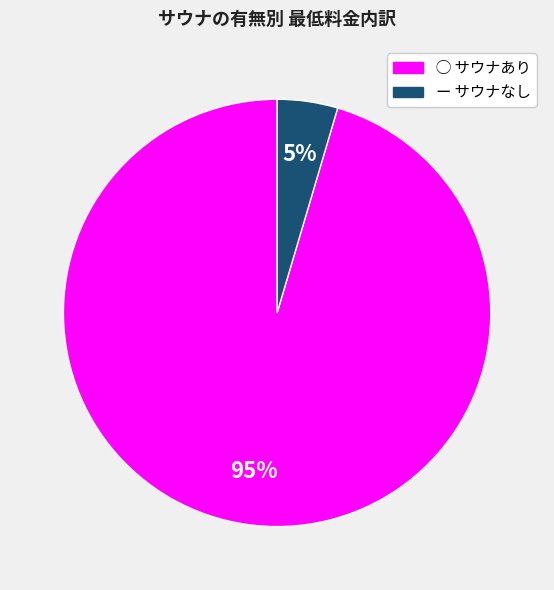

How many segments does this pie chart have?

2